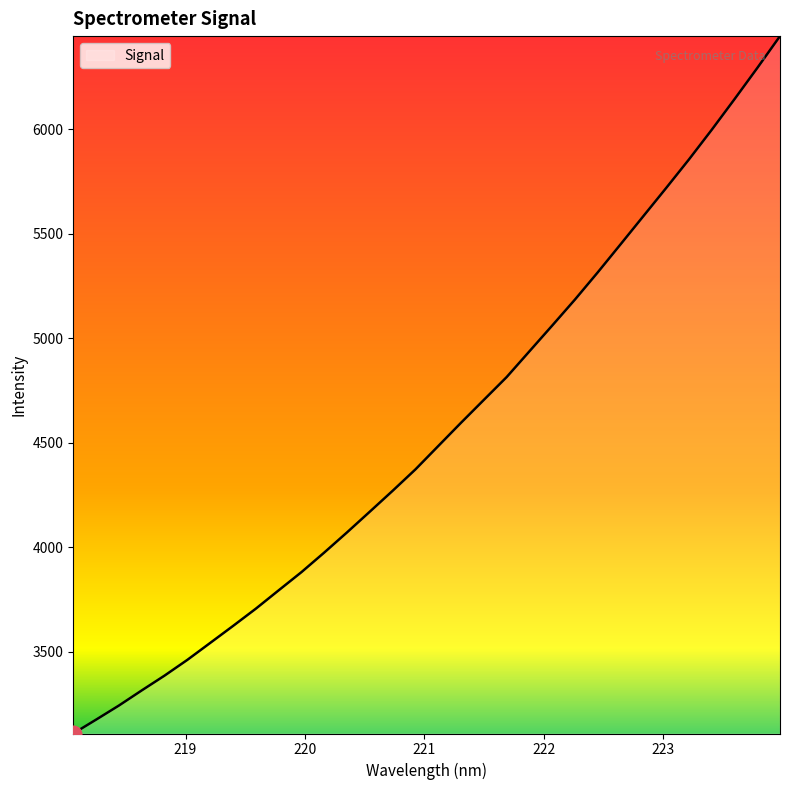

What is the difference between the second highest and minimum values?

3186.4